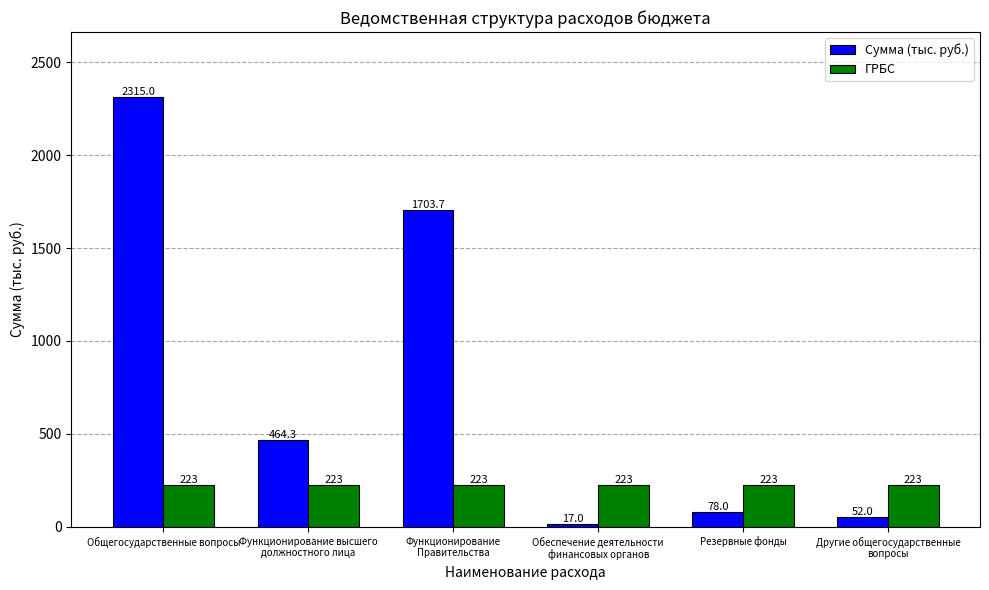

Which series has the widest spread of values?

Сумма (тыс. руб.)